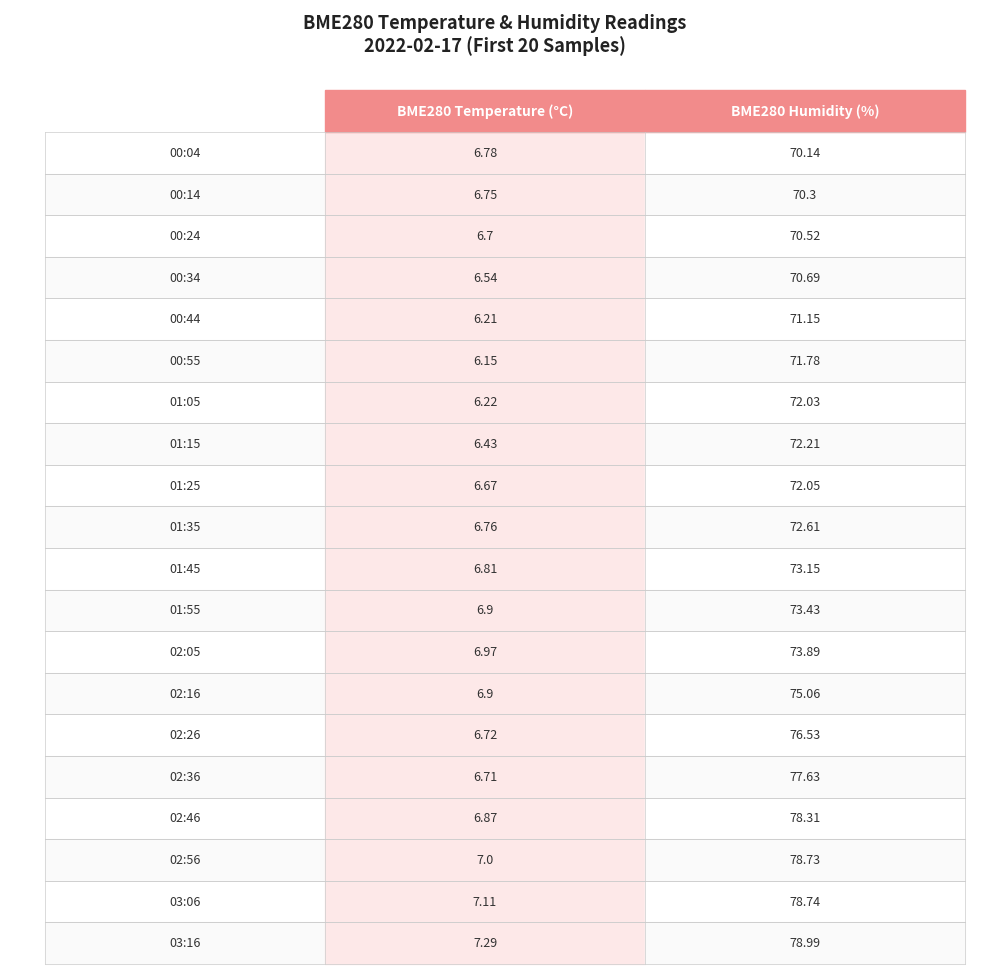

What is the total value across all series at 01:15?

78.6